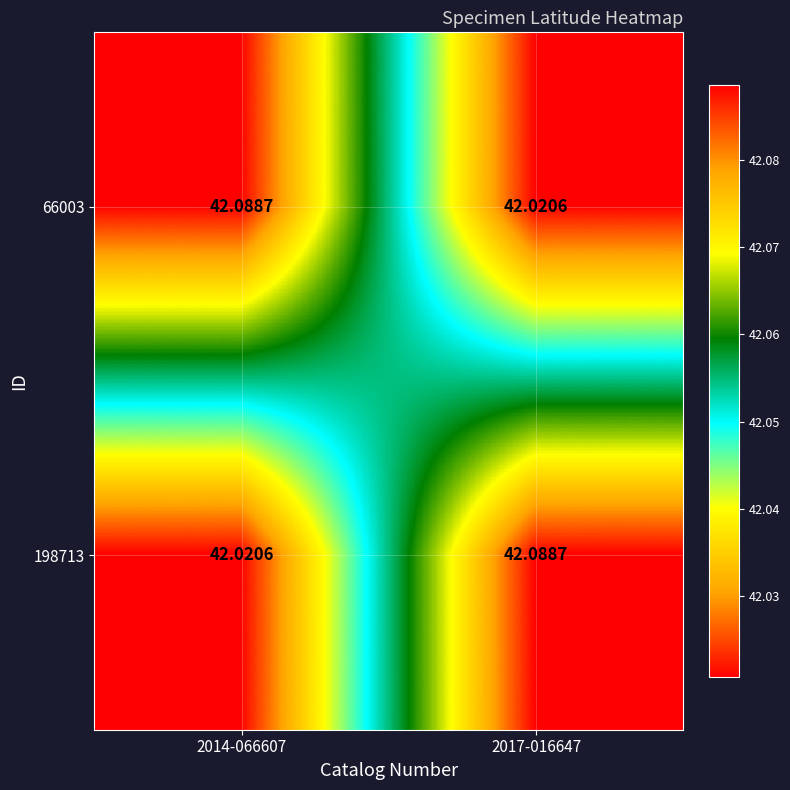

Is the value of 198713 at 2017-016647 greater than the value of 66003 at 2017-016647?

Yes